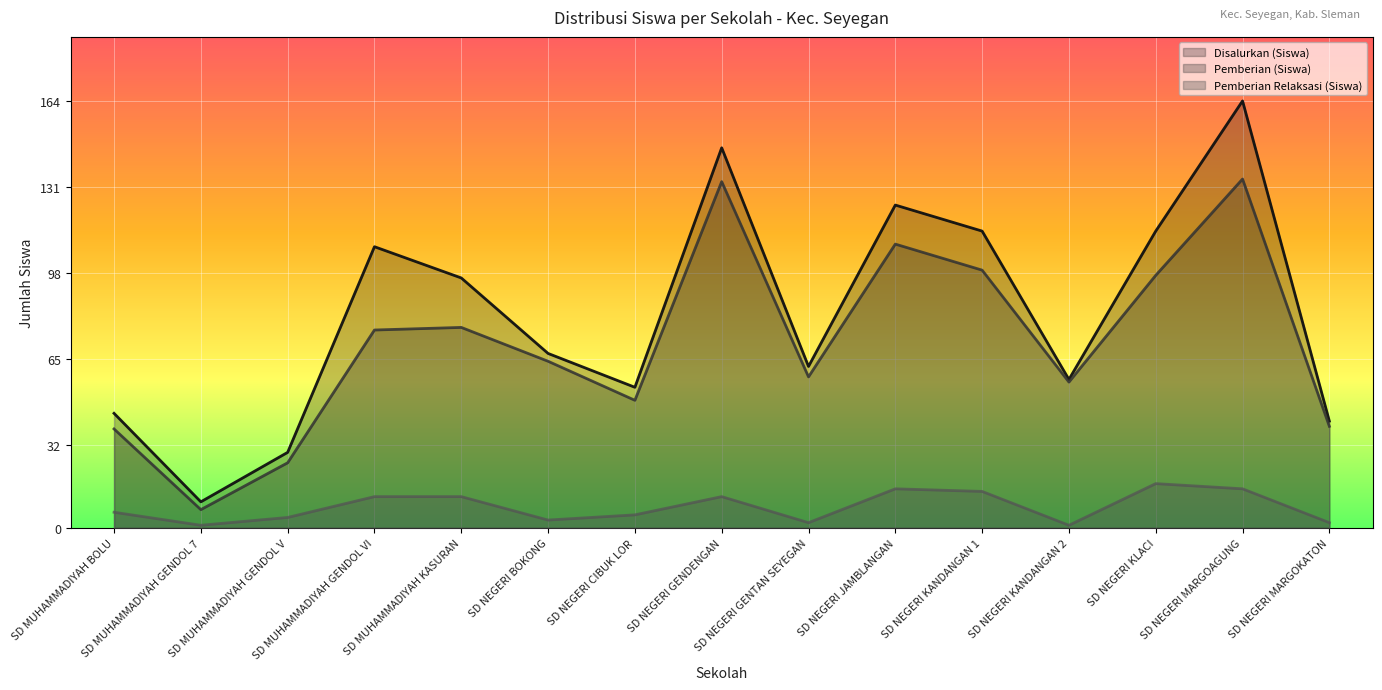

The Disalurkan (Siswa) series shows 18 at SD NEGERI KANDANGAN 2. True or false?

False